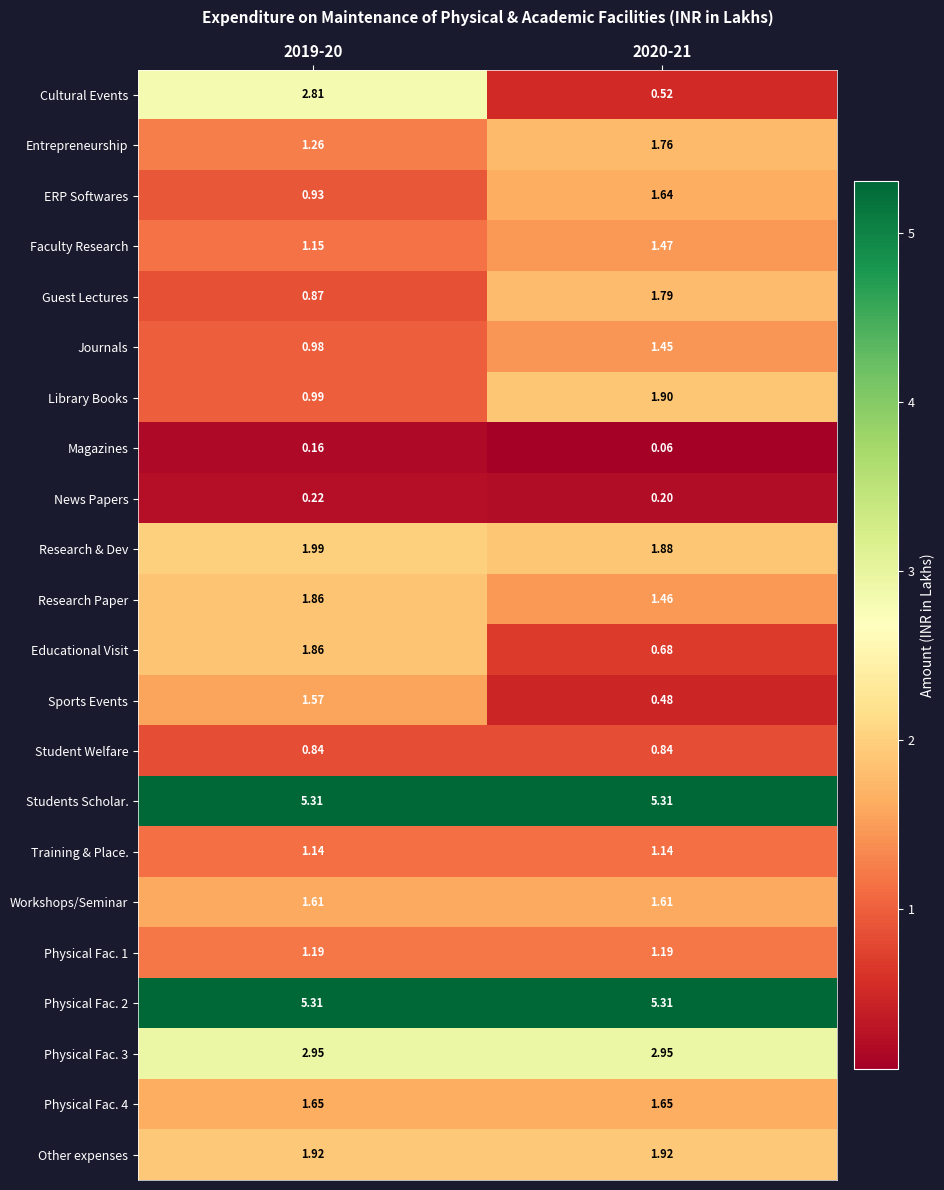

Is the value of Journals at 2020-21 greater than the value of Faculty Research at 2020-21?

No